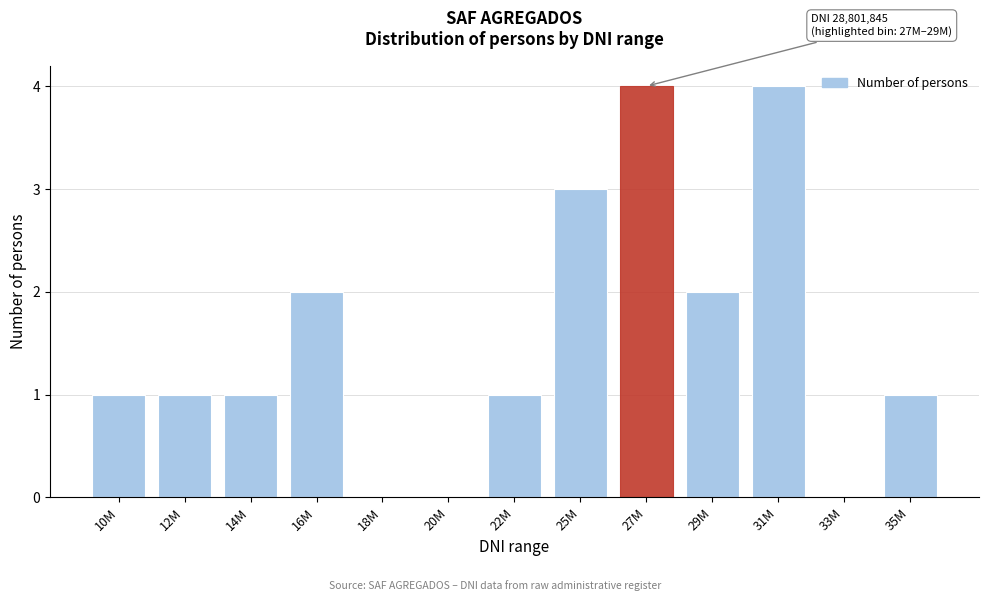

Reading left to right, extract all data points from this chart.

10M=1	12M=1	14M=1	16M=2	18M=0	20M=0	22M=1	25M=3	27M=4	29M=2	31M=4	33M=0	35M=1